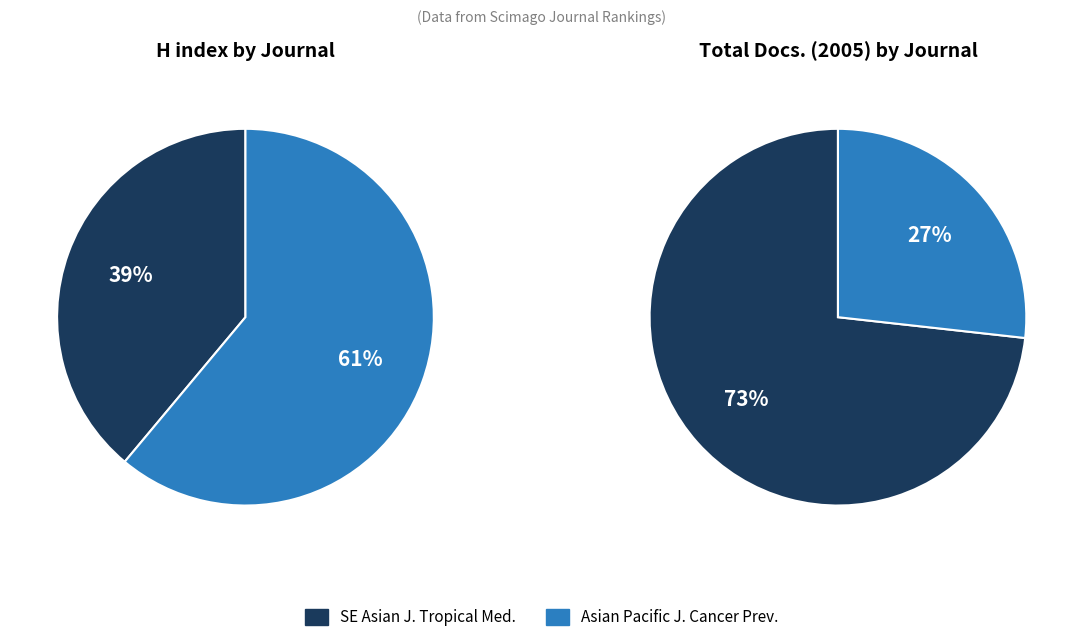

What is the total percentage of Asian Pacific Journal of Cancer Prevention and Southeast Asian Journal of Tropical Medicine?

100.0%